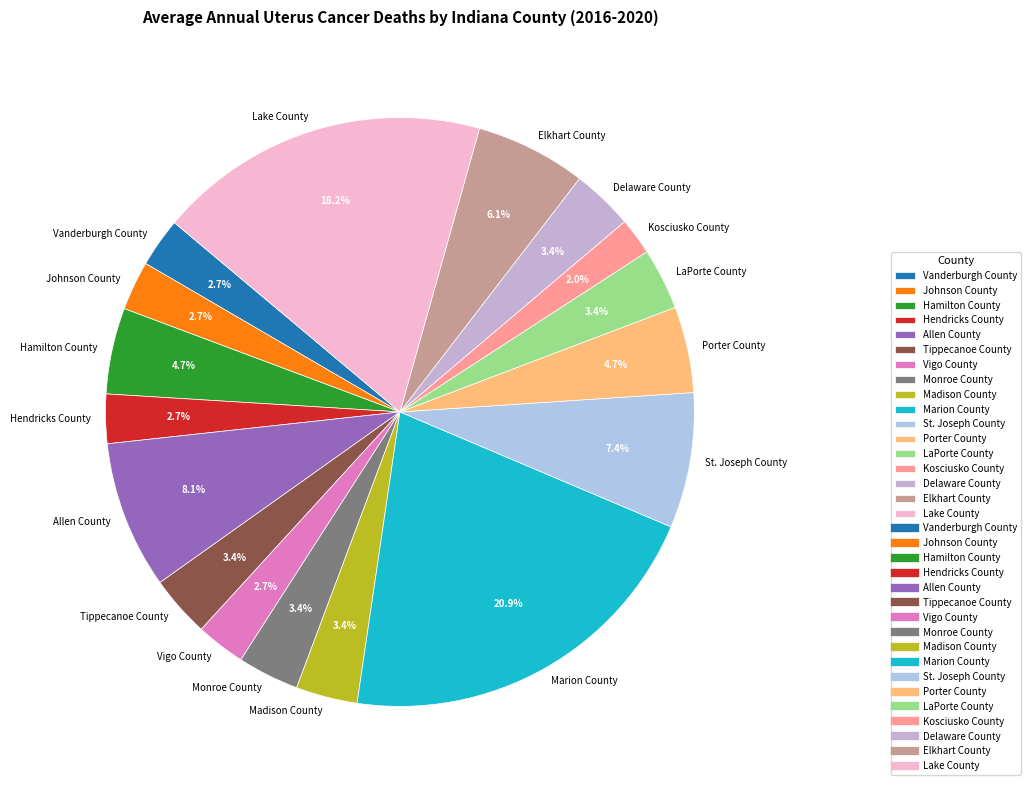

What percentage is the Kosciusko County slice, to the nearest percent?

2%